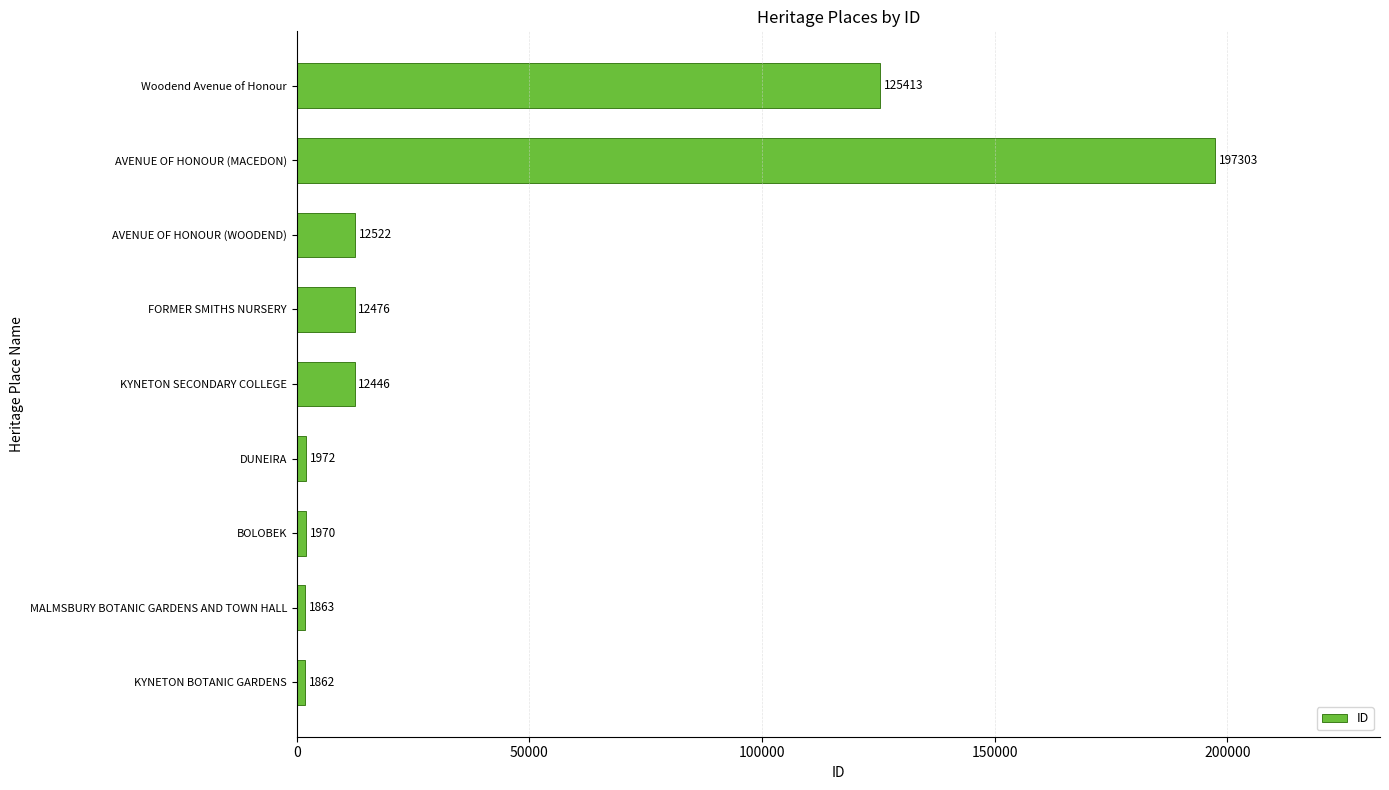

Reading top to bottom, transcribe all the data shown in this chart.

125413	197303	12522	12476	12446	1972	1970	1863	1862